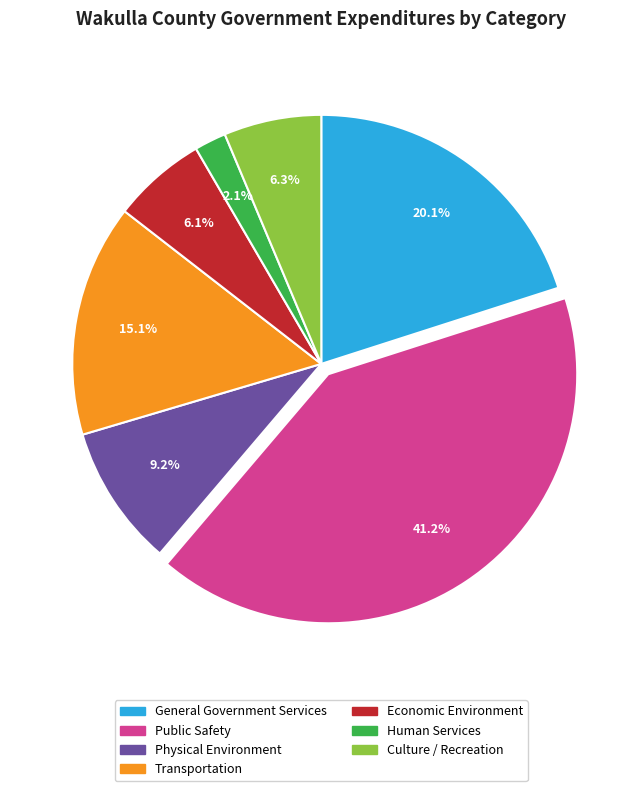

What percentage is the Public Safety slice, to the nearest percent?

41%